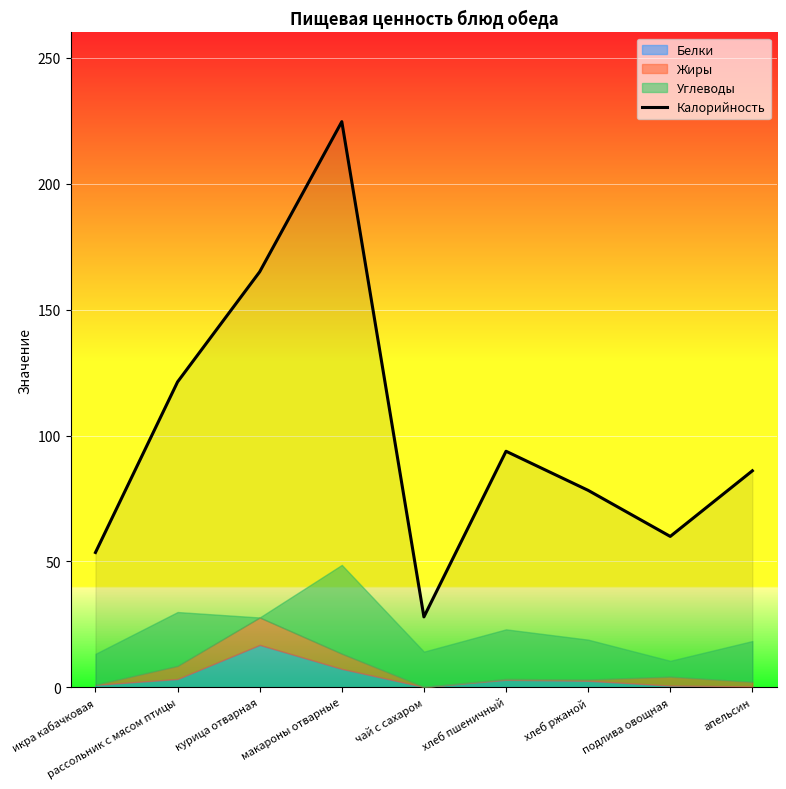

Which label corresponds to the smallest value in the chart?

чай с сахаром